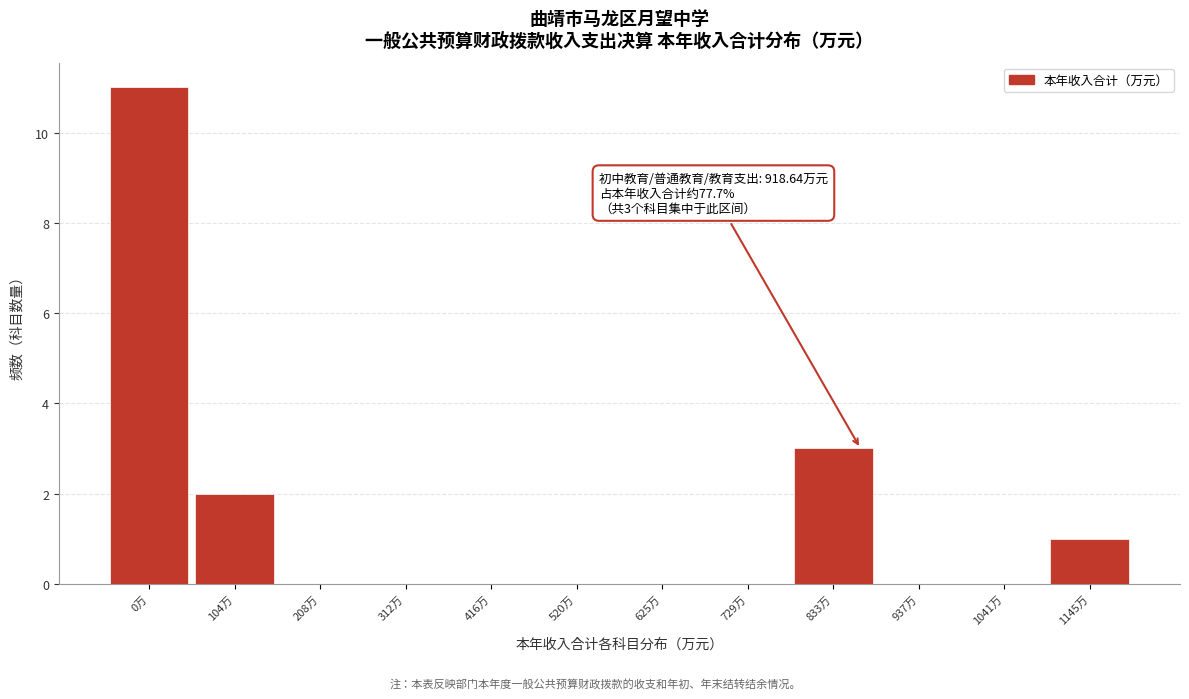

Reading left to right, extract all data points from this chart.

0万=11	104万=2	208万=0	312万=0	416万=0	520万=0	625万=0	729万=0	833万=3	937万=0	1041万=0	1145万=1